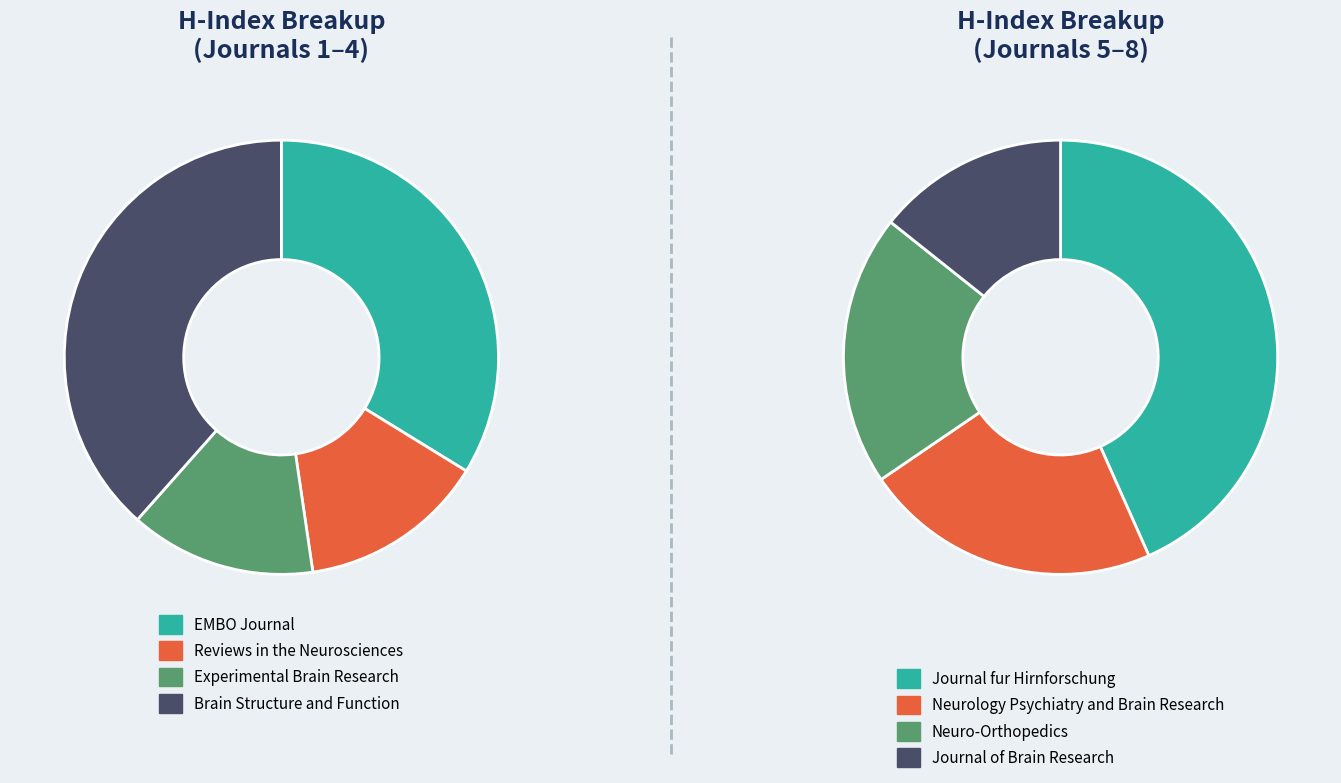

Which slice is the smallest?

Journal of Brain Research